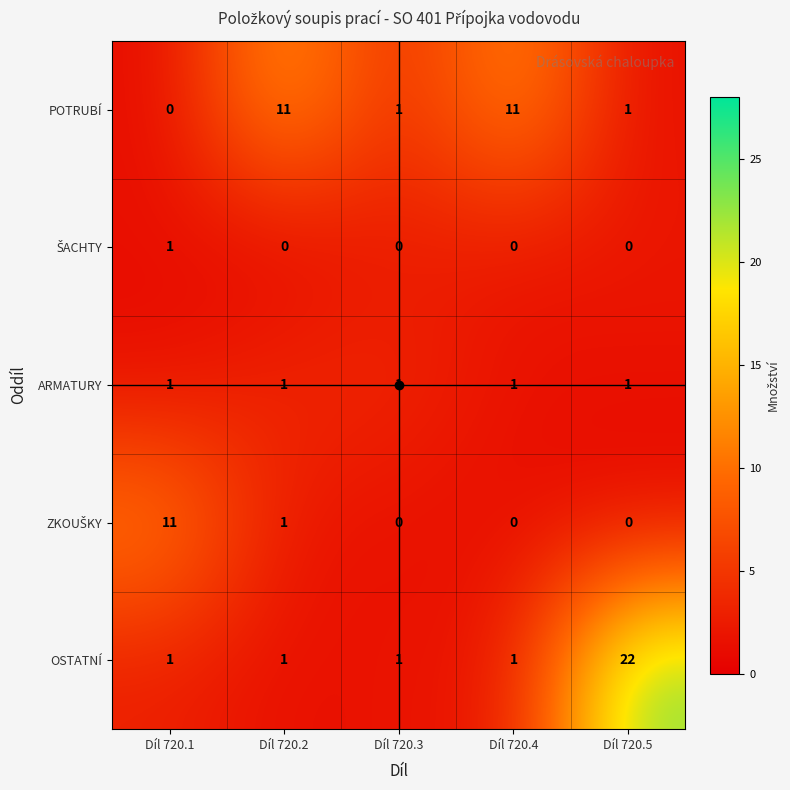

At which label does OSTATNÍ reach its peak?

Díl 720.5